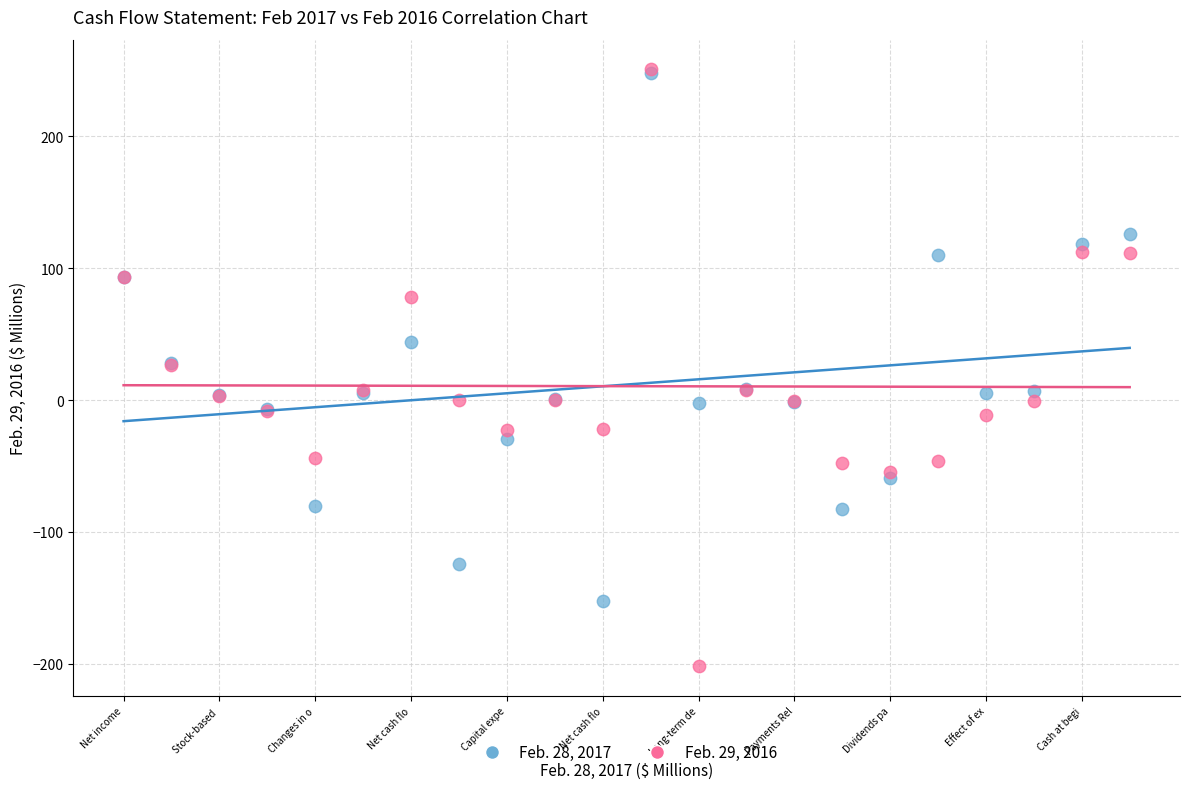

Which series has the widest spread of Y values?

Feb. 29, 2016